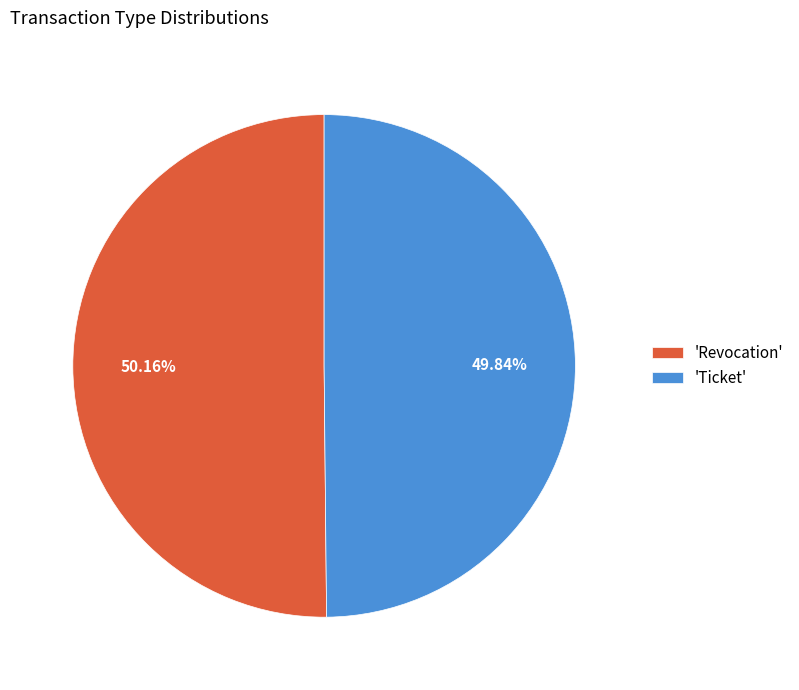

Is there a majority slice in this chart?

Yes